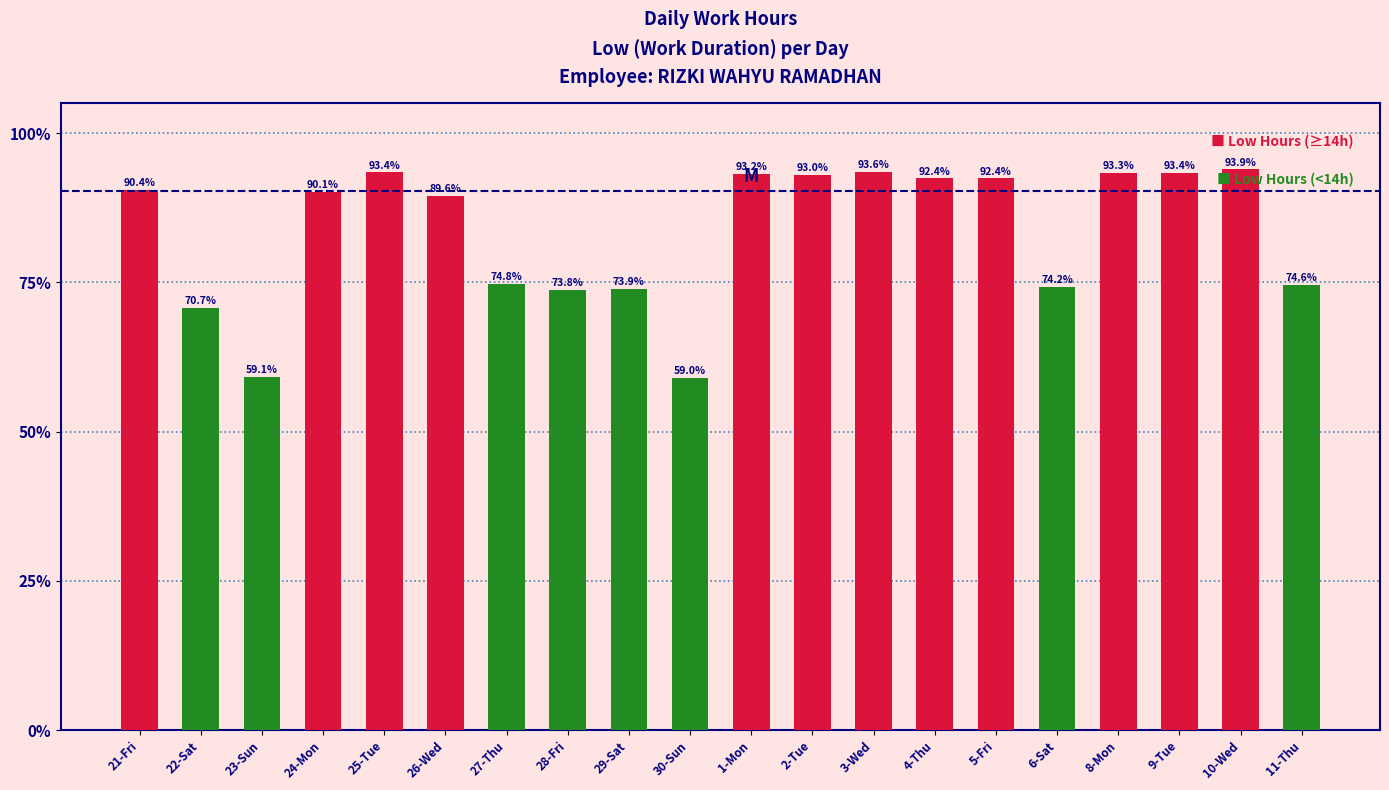

What is the value of the 9th bar from the left?

73.9